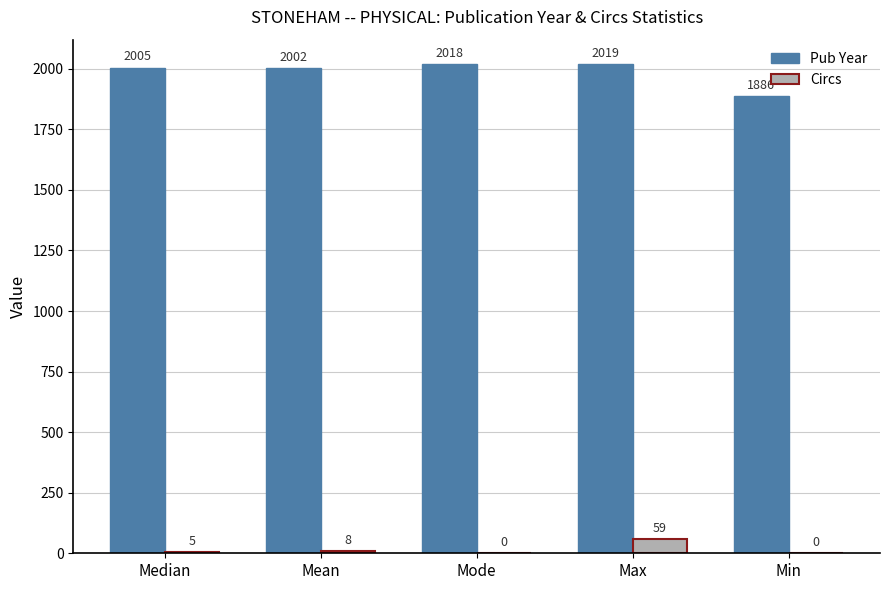

At which category is the sum across all series the highest?

Max